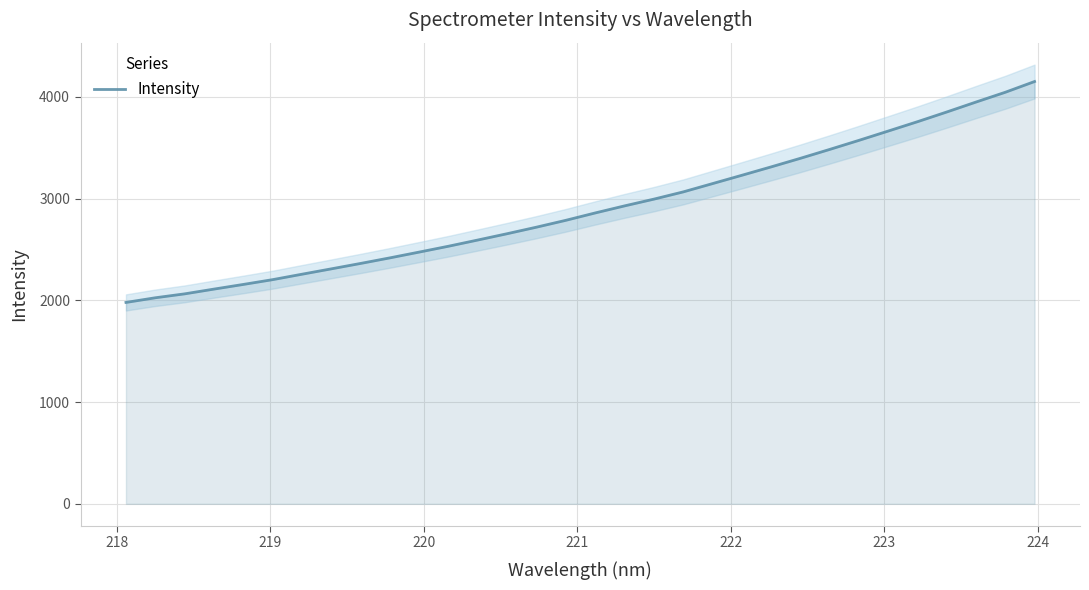

How many lines are shown in the chart?

1